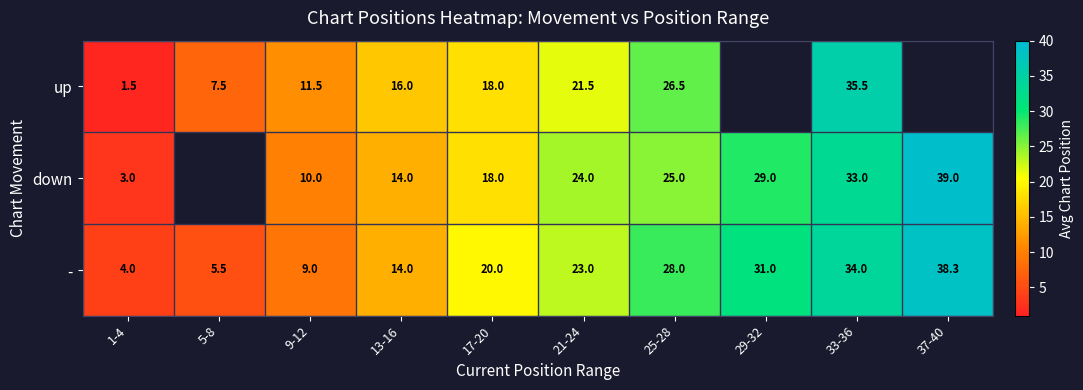

Between 29-32 and 37-40, which is larger?

37-40